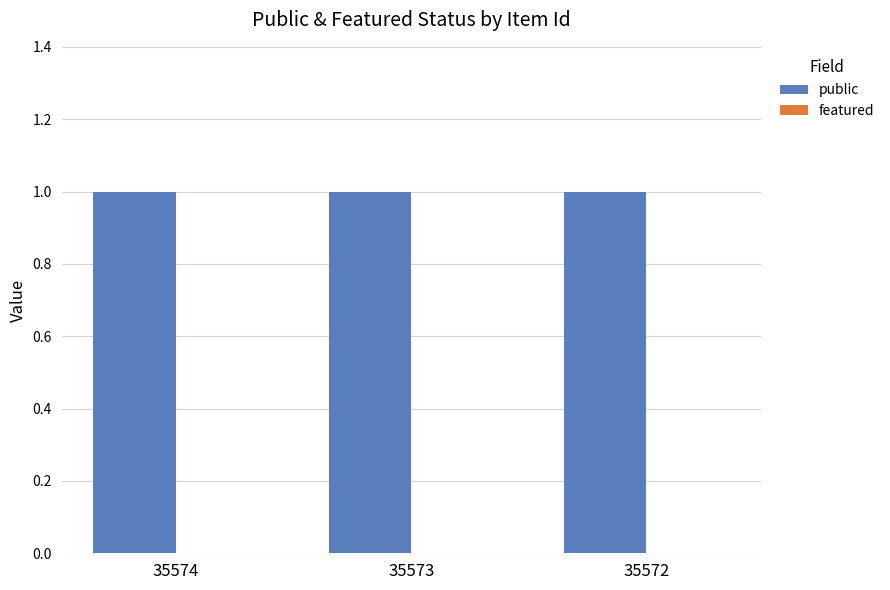

Reading left to right, what are all the values shown in this chart?

public: 35574=1	35573=1	35572=1
featured: 35574=0	35573=0	35572=0